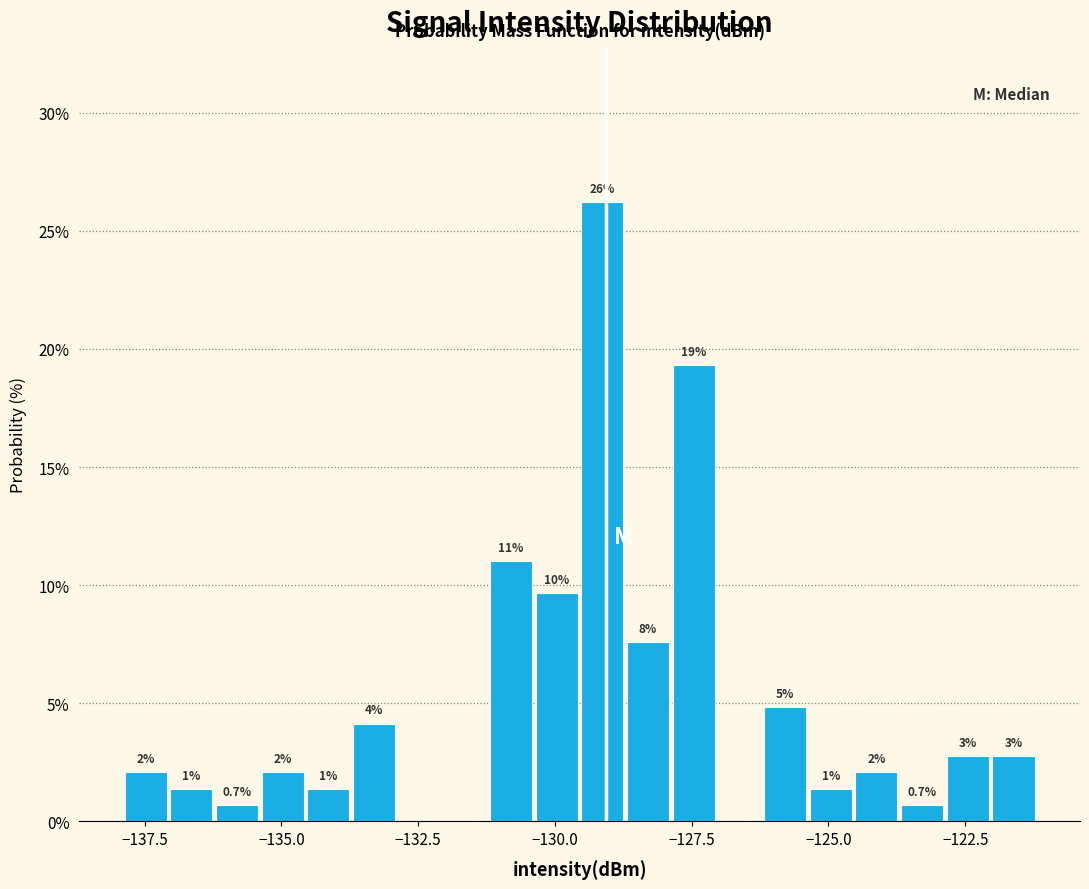

Around what value on the x-axis is the tallest bar? Give the approximate position of its centre, as read against the axis.

-129.0